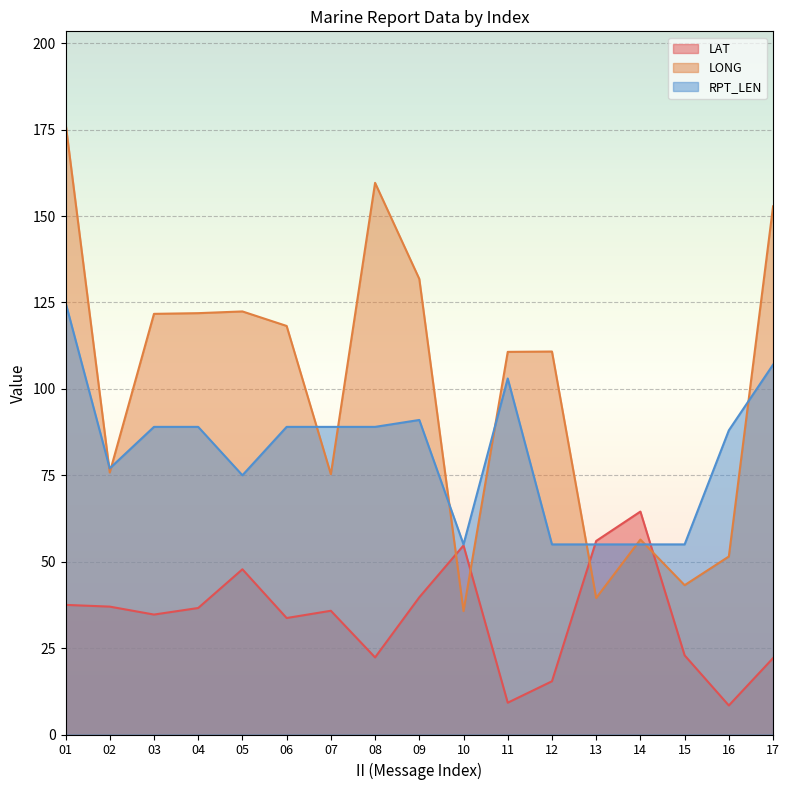

How many categories are shown in the chart?

17